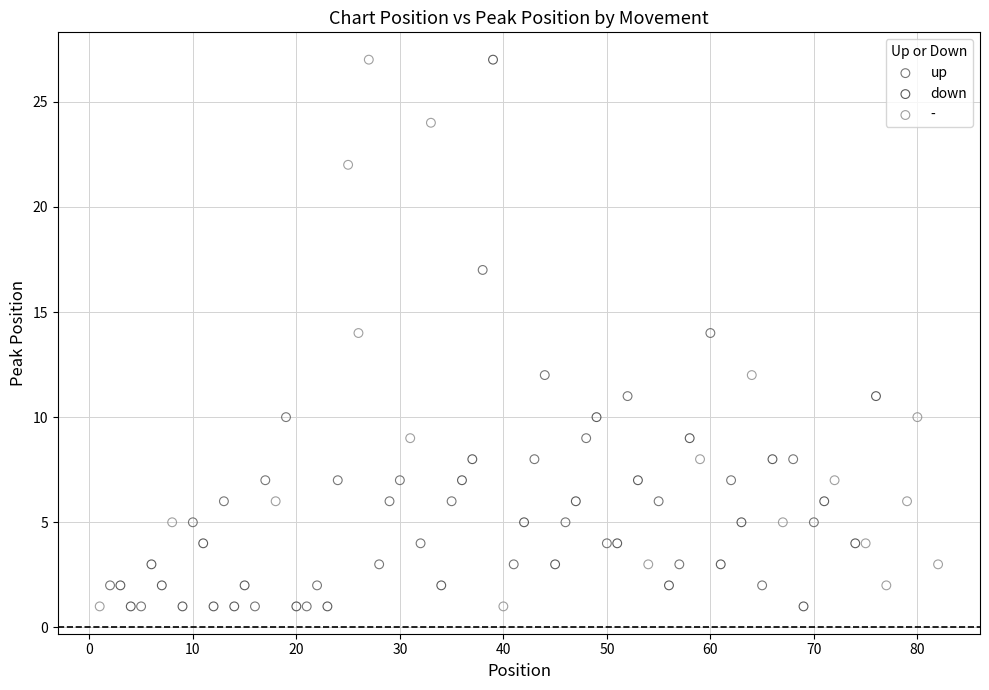

What are all the series names shown in the legend?

up, down, -